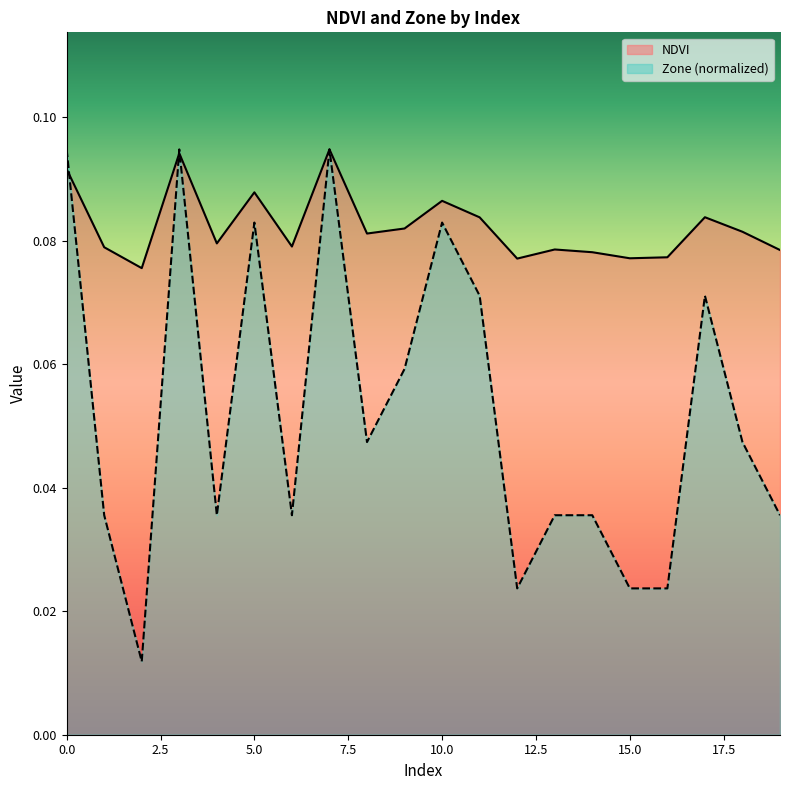

Does the chart have visible grid lines?

No